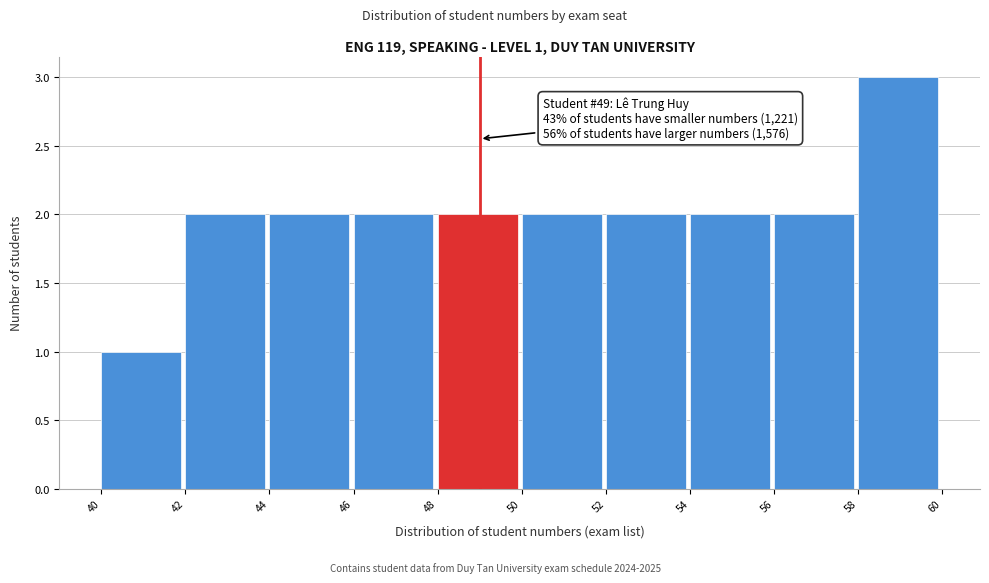

Which range on the x-axis has the tallest bar?

58 to 60